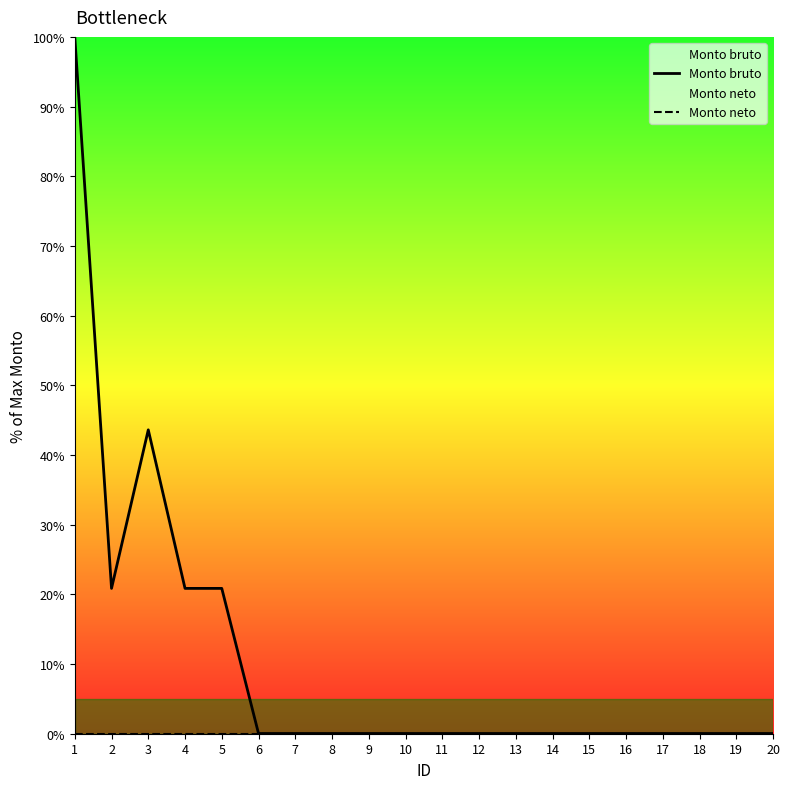

Is it true that Monto bruto equals 0.0 at 7?

True